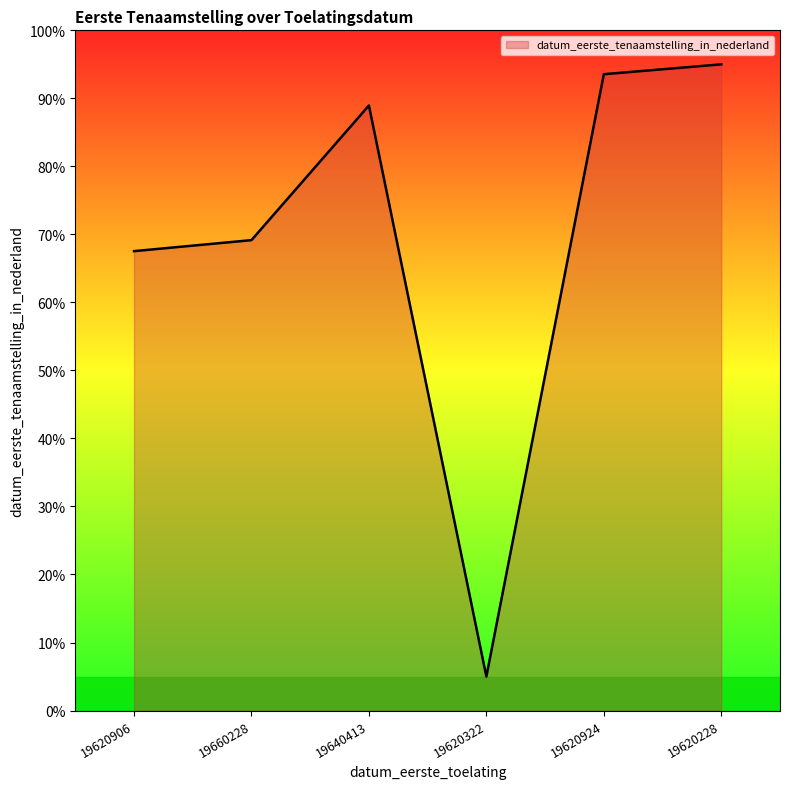

Rank the categories by value from highest to lowest.

19620228, 19620924, 19640413, 19660228, 19620906, 19620322